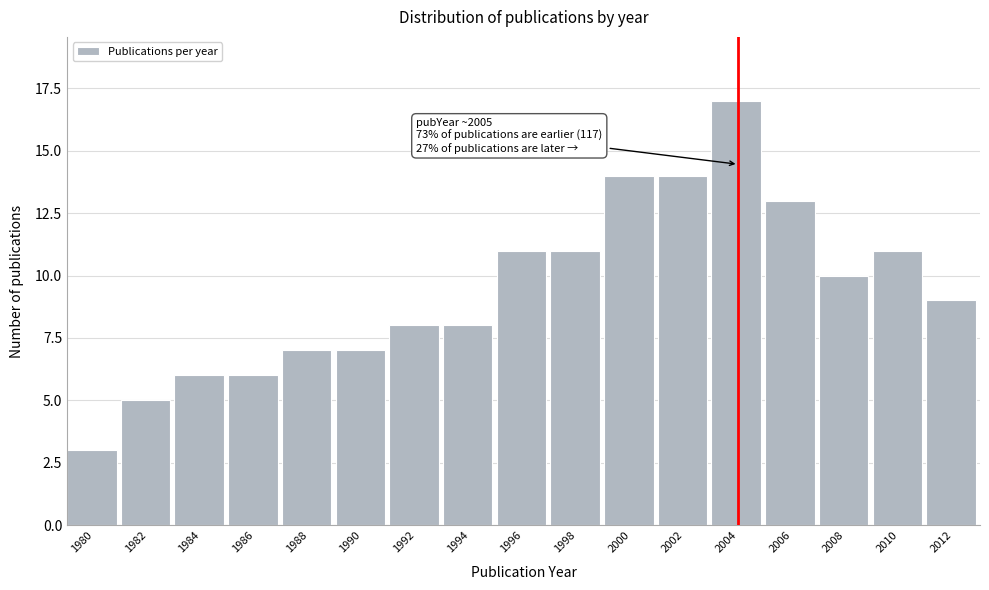

Reading left to right, what are all the values shown in this chart?

3	5	6	6	7	7	8	8	11	11	14	14	17	13	10	11	9